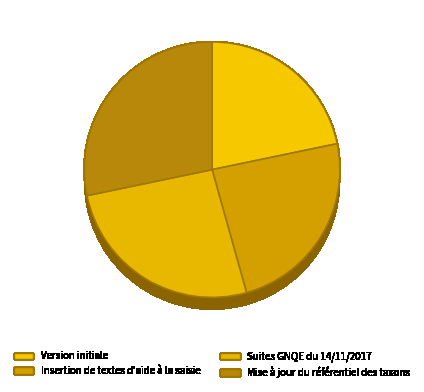

Does Mise à jour du référentiel des taxons account for over 50% of the chart?

No